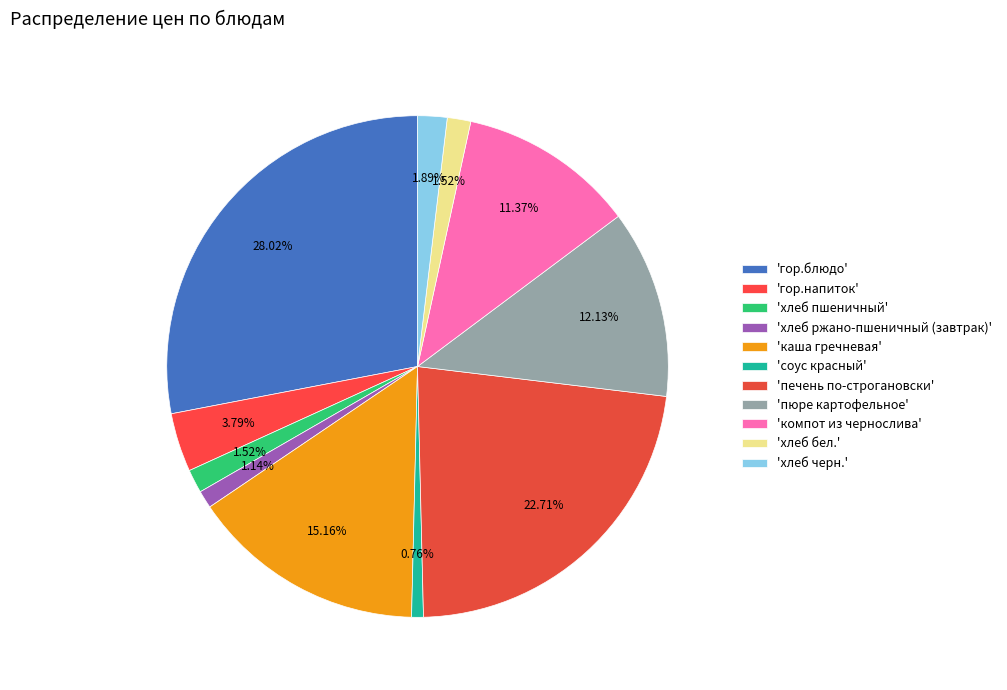

How many segments does this pie chart have?

11